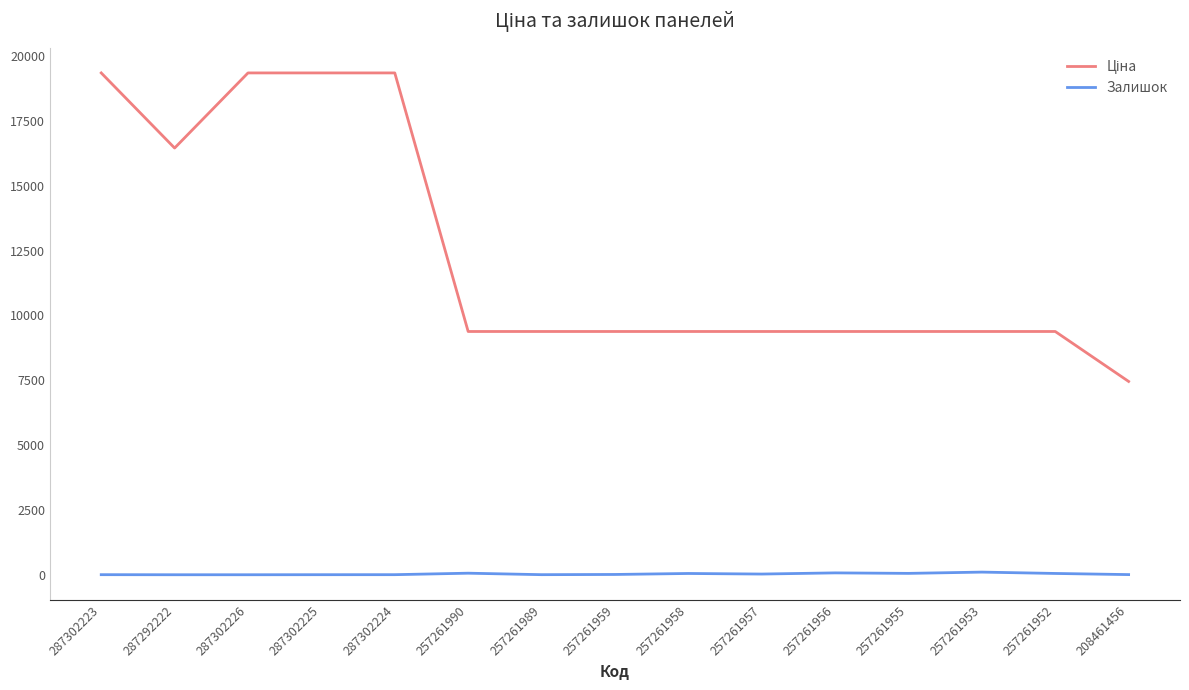

The Залишок series shows 55.0 at 257261952. True or false?

True